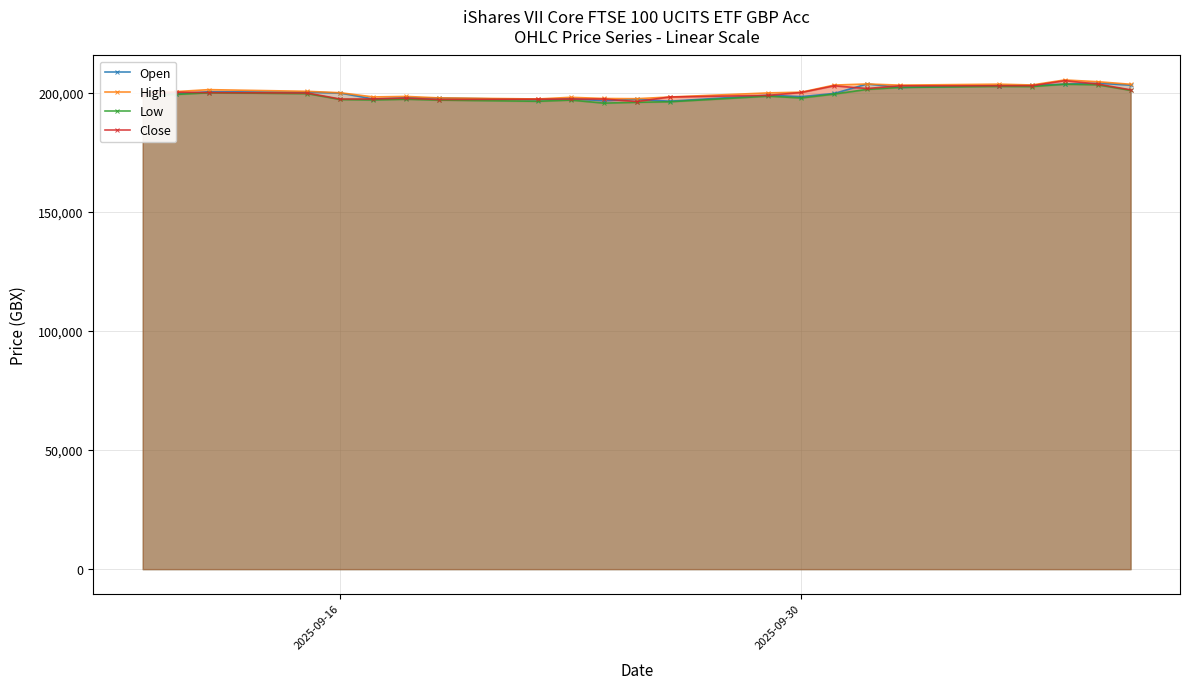

True or false: High has more than 0 interior local peaks.

True